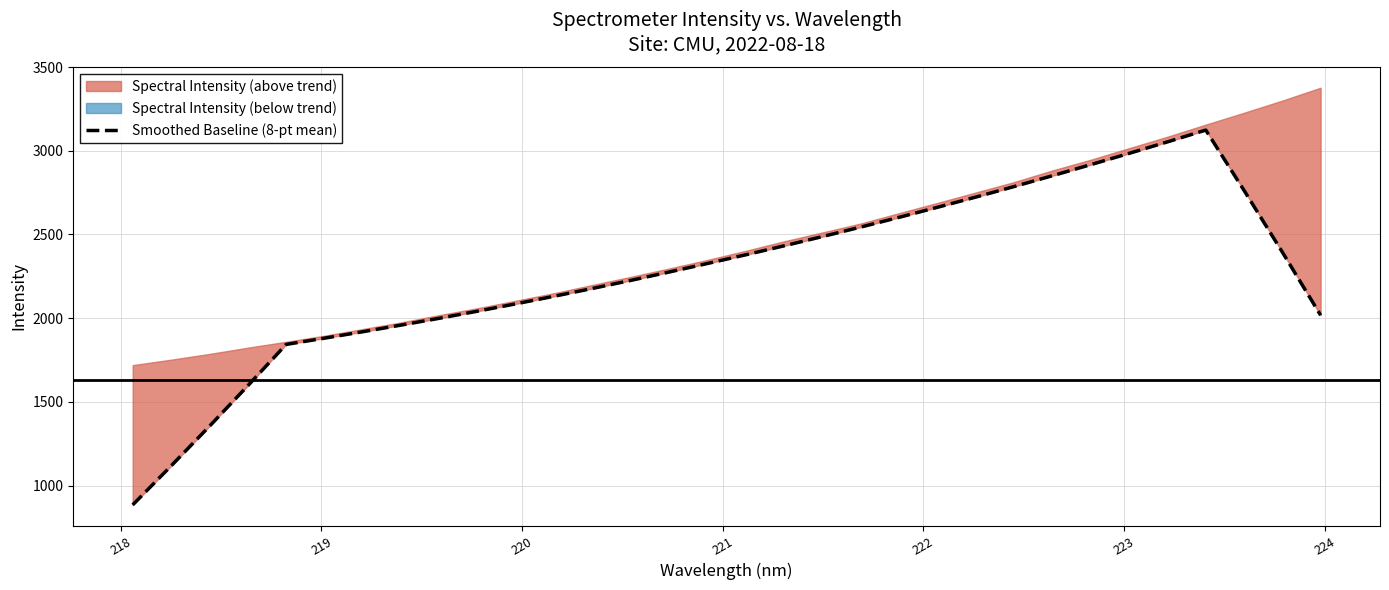

How many points are higher than both their immediate neighbors (excluding endpoints)?

1